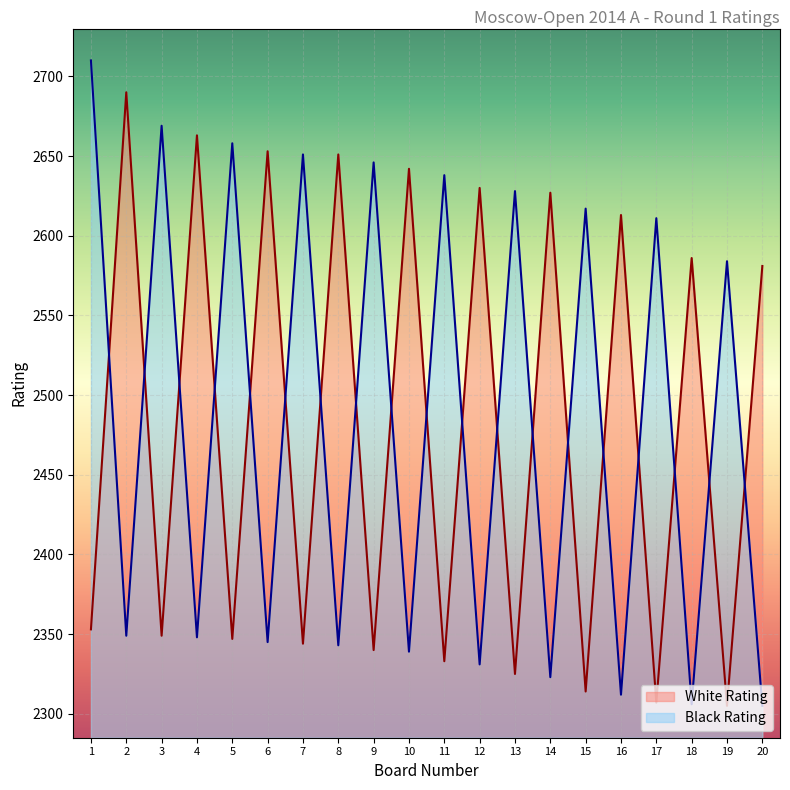

Rank the categories by White Rating value from lowest to highest.

19, 17, 15, 13, 11, 9, 7, 5, 3, 1, 20, 18, 16, 14, 12, 10, 8, 6, 4, 2